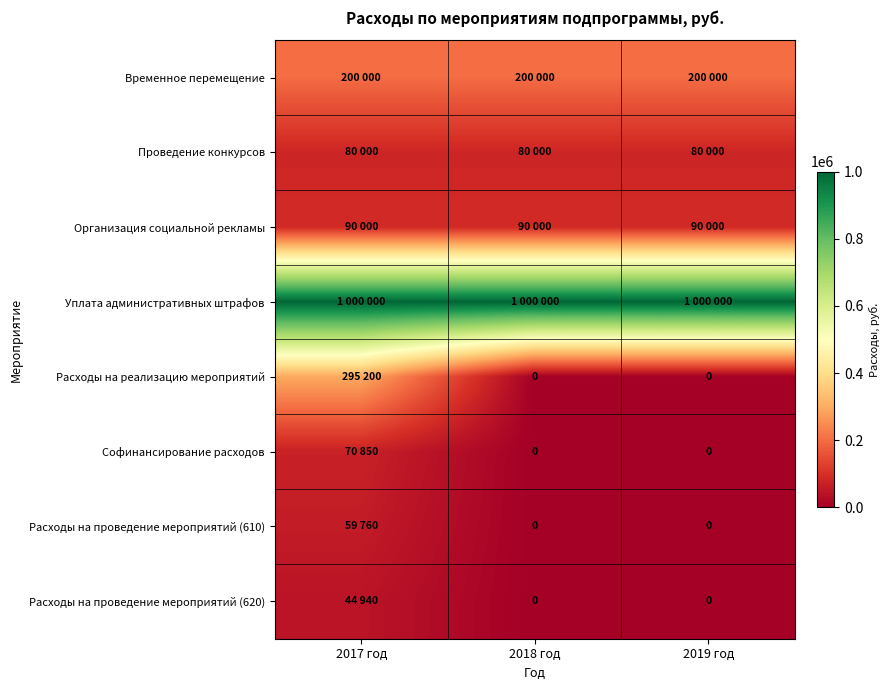

Rank the series by their maximum value, from lowest to highest.

Расходы на проведение мероприятий (620), Расходы на проведение мероприятий (610), Софинансирование расходов, Проведение конкурсов, Организация социальной рекламы, Временное перемещение, Расходы на реализацию мероприятий, Уплата административных штрафов